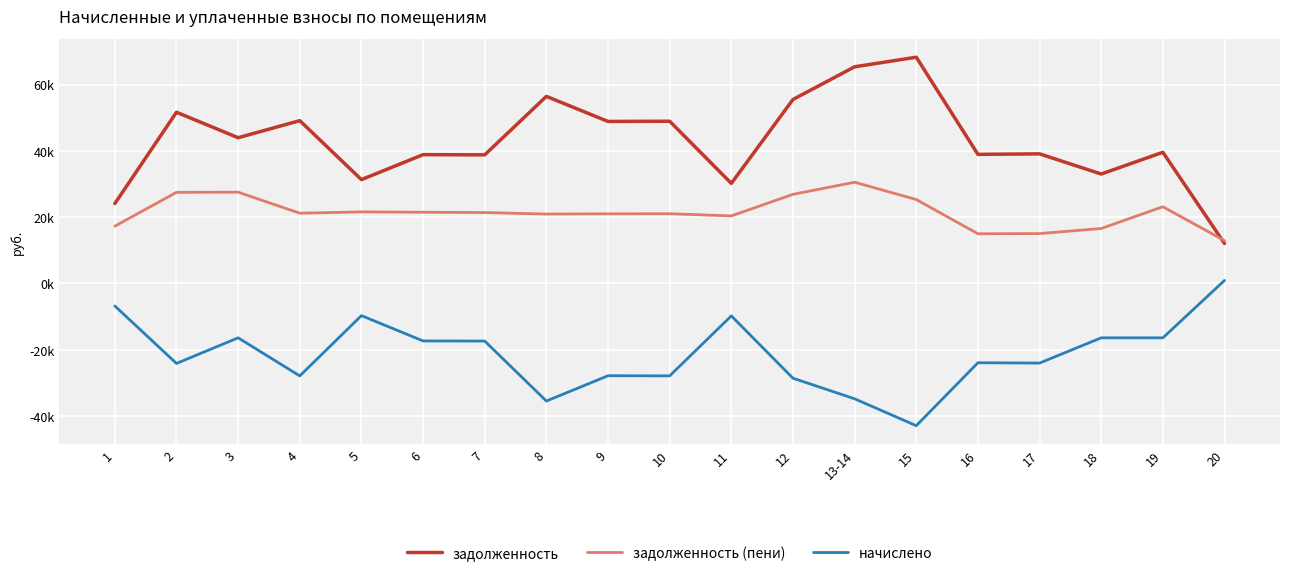

How many interior local valleys does the задолженность series have?

7